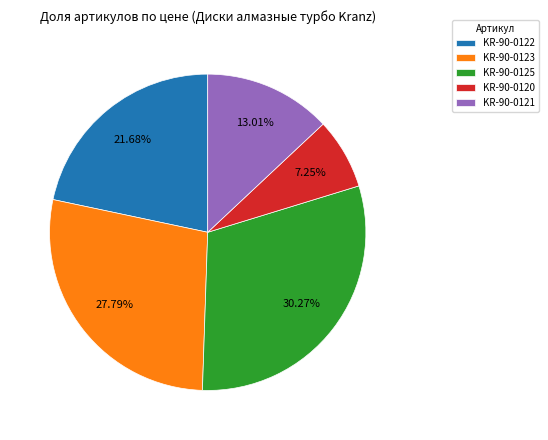

How much of the chart is everything except KR-90-0120?

92.8%